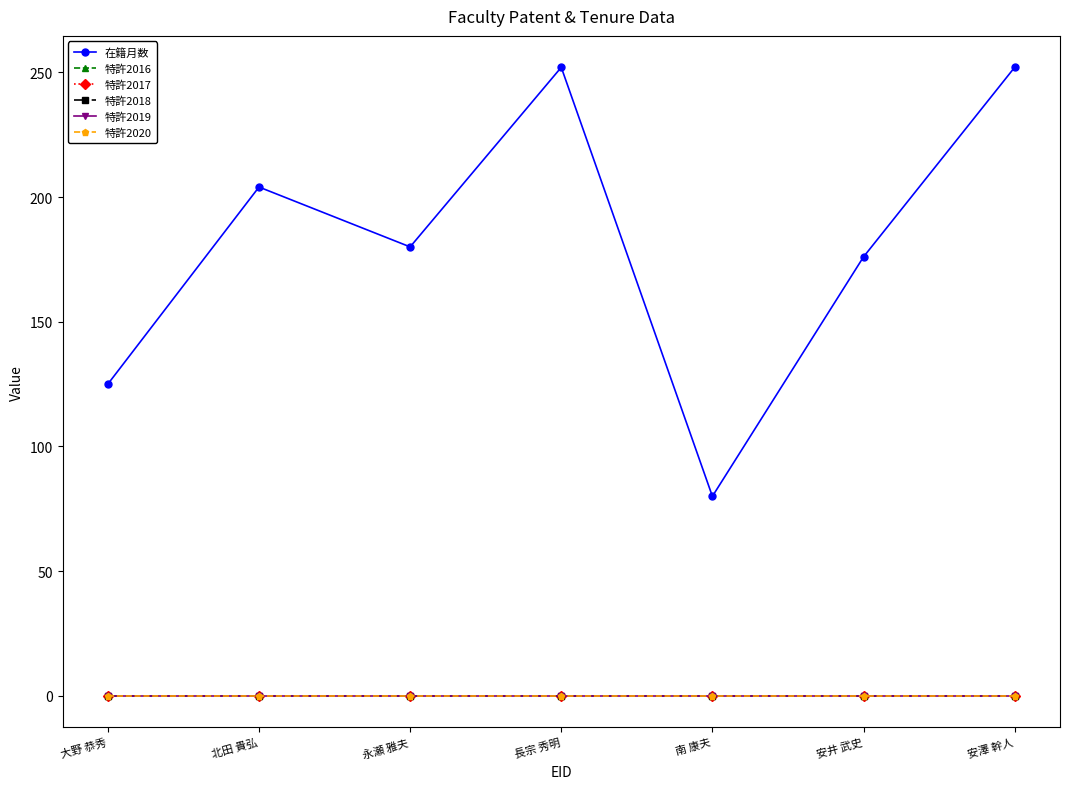

Rank the categories by 特許2018 value from highest to lowest.

大野 恭秀, 北田 貴弘, 永瀬 雅夫, 長宗 秀明, 南 康夫, 安井 武史, 安澤 幹人